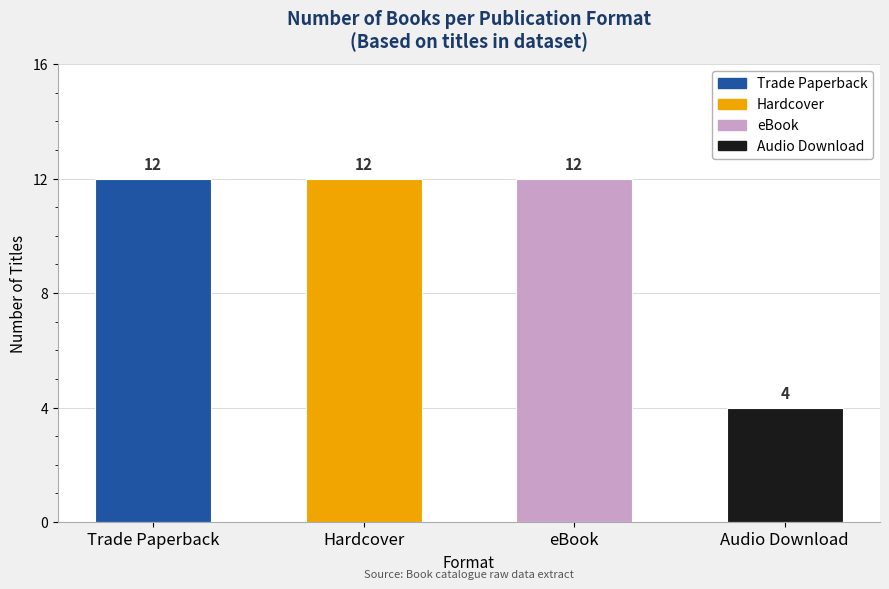

What is the change in value from eBook to Audio Download?

-8